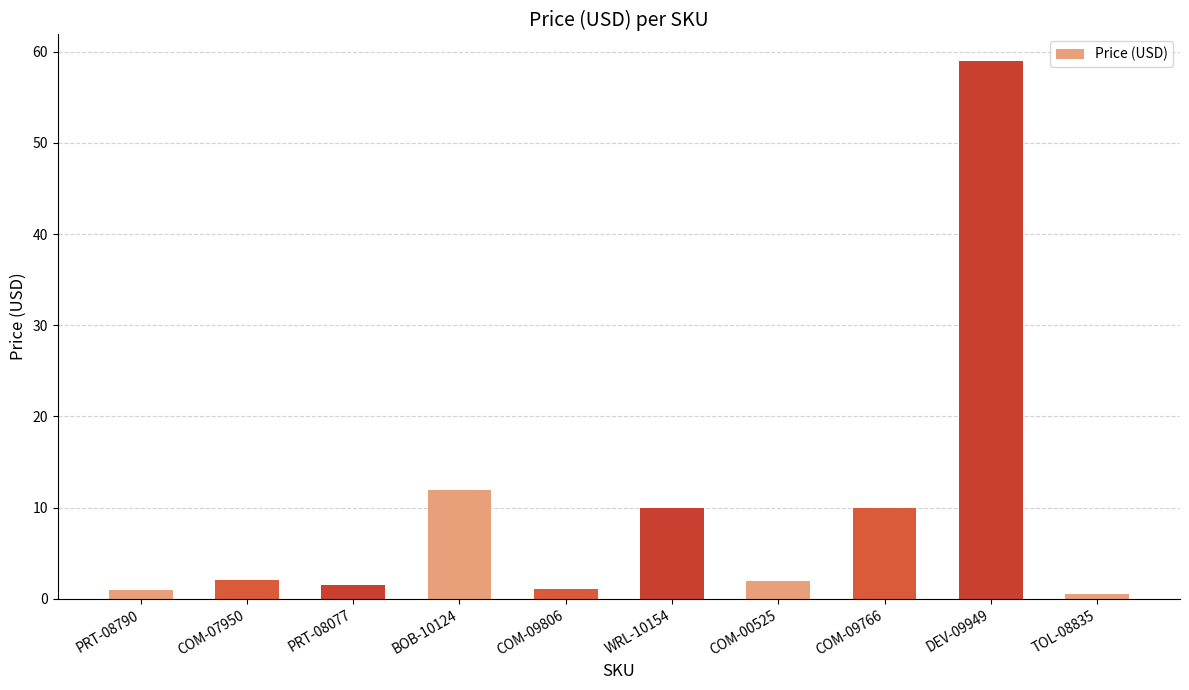

How many series are shown in this chart?

1